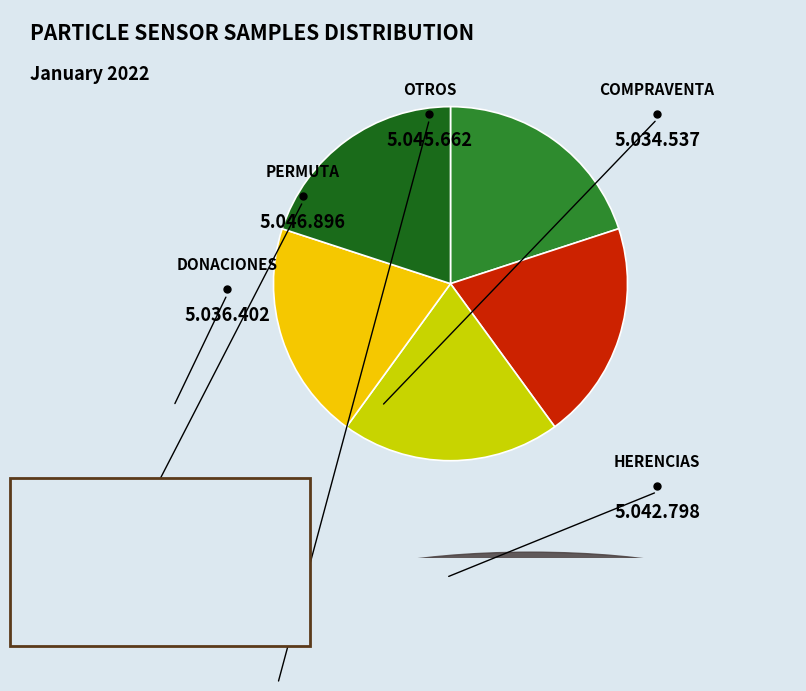

Is there any slice that represents more than half of the pie?

No